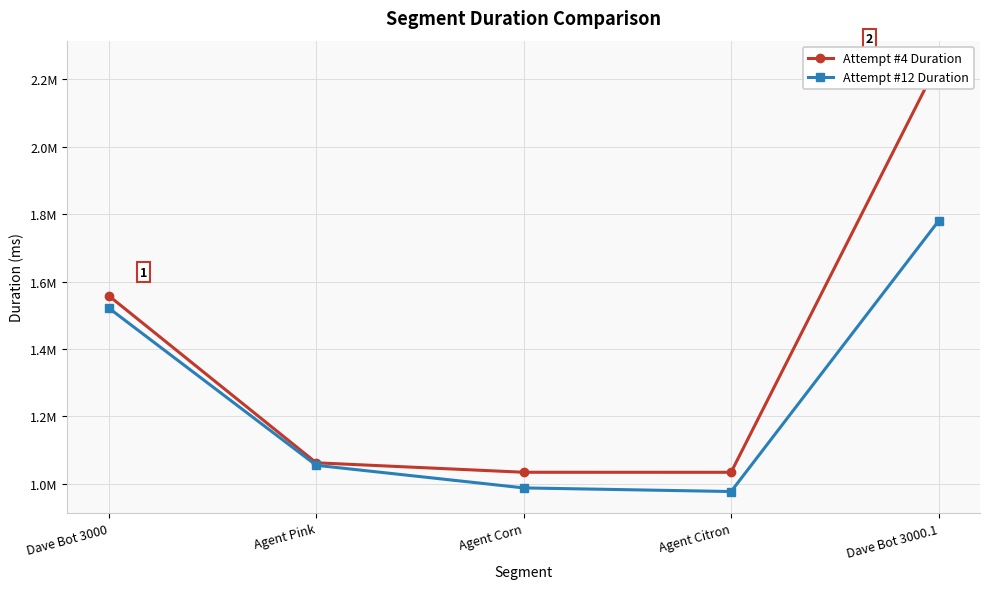

Which category has the highest value across all series?

Dave Bot 3000.1